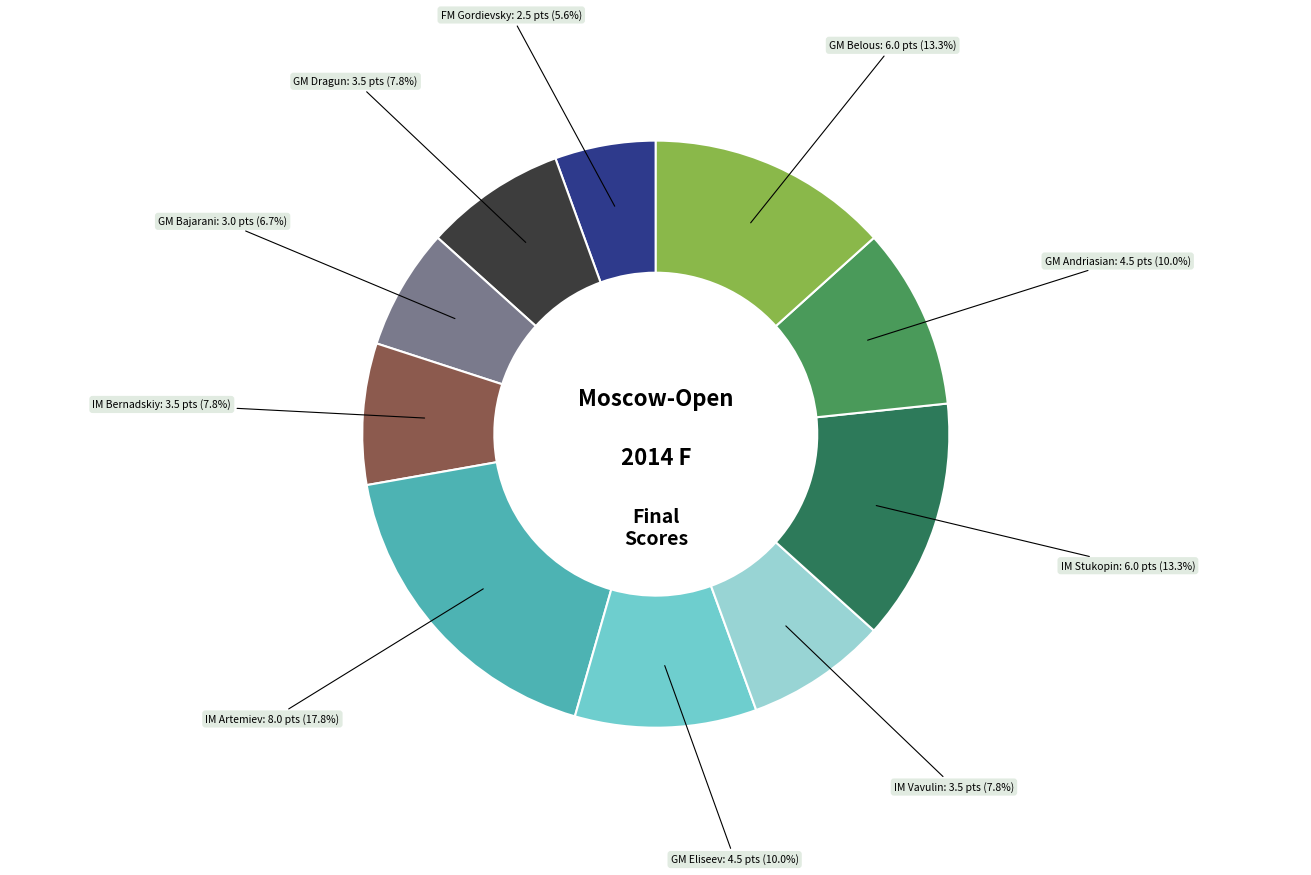

Does any single category account for the majority?

No